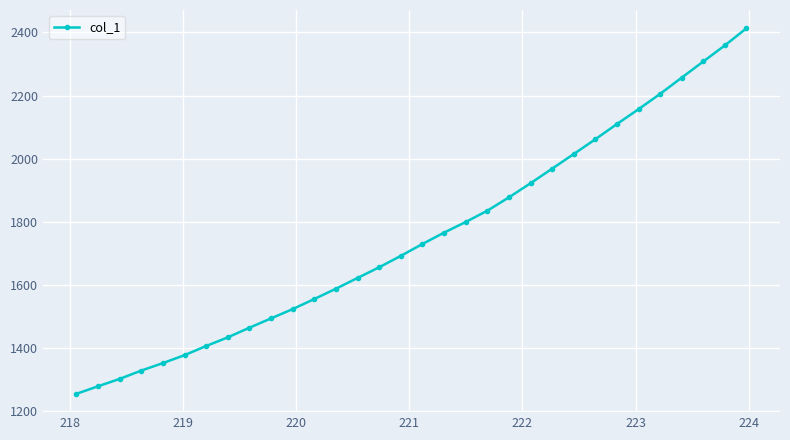

Count the number of values greater than 1729.

16